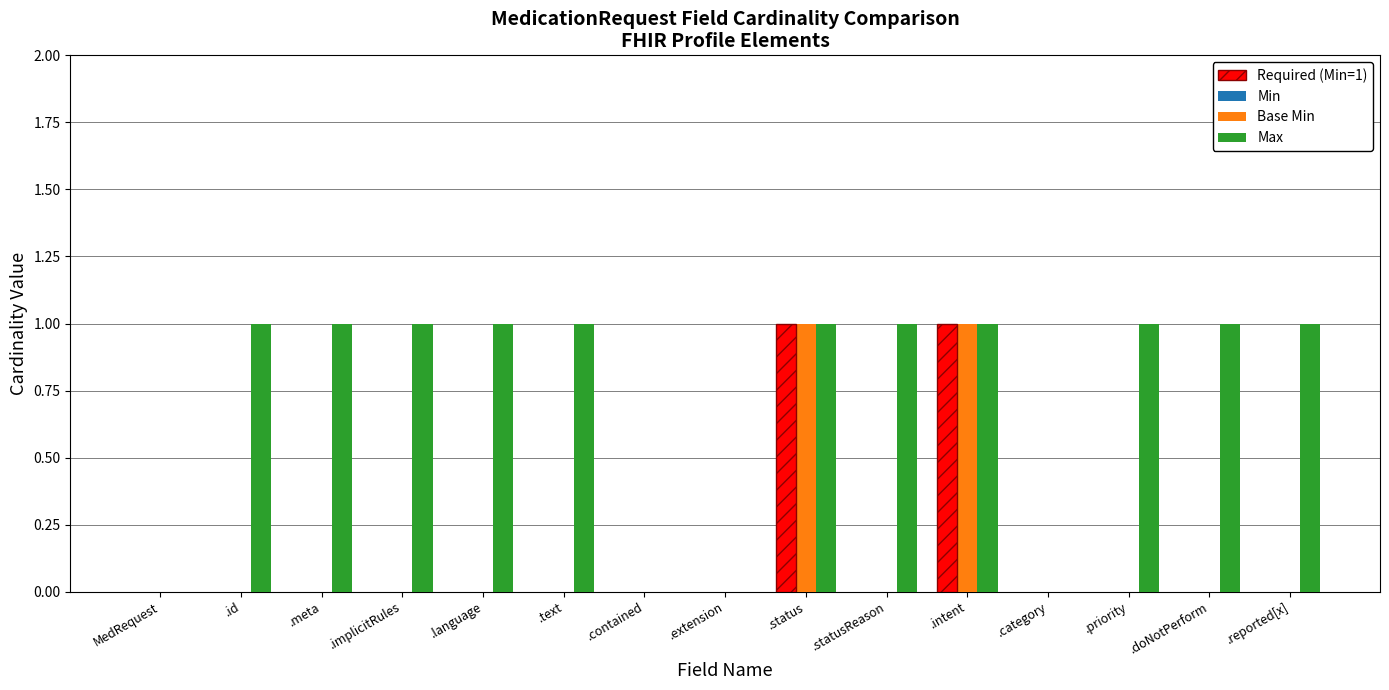

Reading right to left, what are all the values shown in this chart?

Min: .reported[x]=0	.doNotPerform=0	.priority=0	.category=0	.intent=1	.statusReason=0	.status=1	.extension=0	.contained=0	.text=0	.language=0	.implicitRules=0	.meta=0	.id=0	MedRequest=0
Base Min: .reported[x]=0	.doNotPerform=0	.priority=0	.category=0	.intent=1	.statusReason=0	.status=1	.extension=0	.contained=0	.text=0	.language=0	.implicitRules=0	.meta=0	.id=0	MedRequest=0
Max: .reported[x]=1	.doNotPerform=1	.priority=1	.category=0	.intent=1	.statusReason=1	.status=1	.extension=0	.contained=0	.text=1	.language=1	.implicitRules=1	.meta=1	.id=1	MedRequest=0